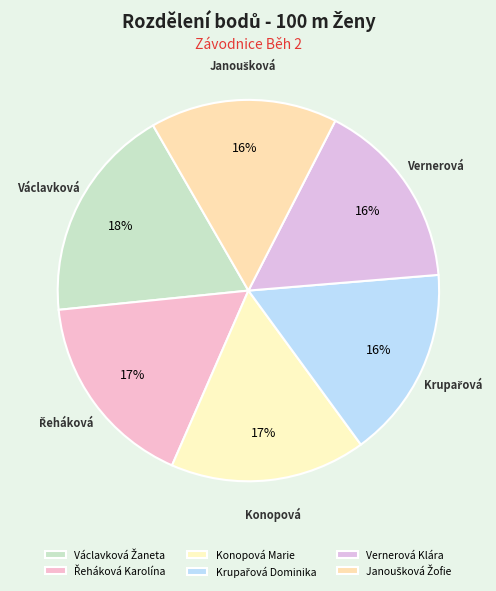

To the nearest percent, what percentage of the pie is Konopová Marie?

17%